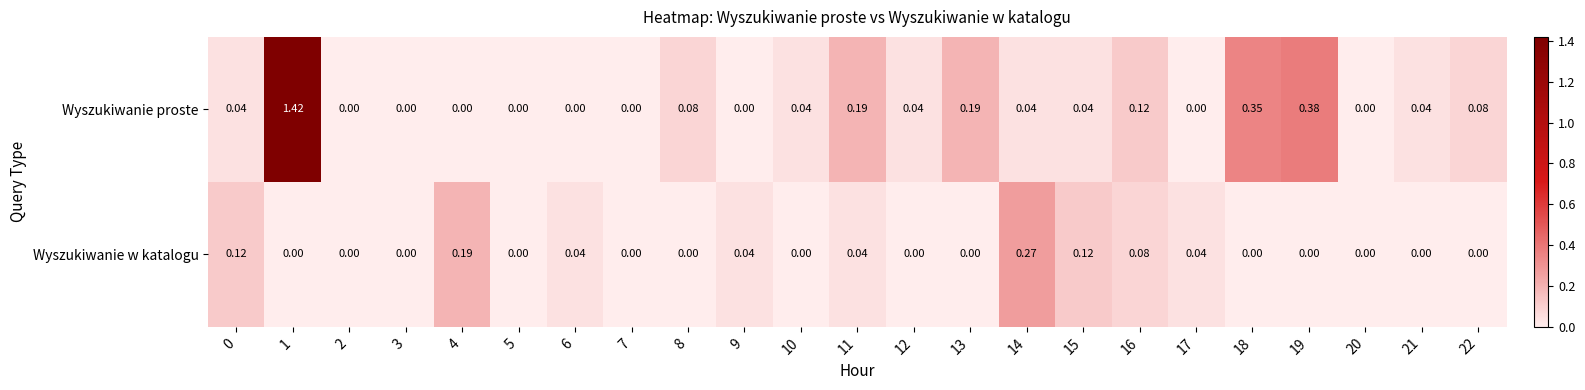

Is the value of Wyszukiwanie proste at 11 greater than the value of Wyszukiwanie w katalogu at 11?

Yes